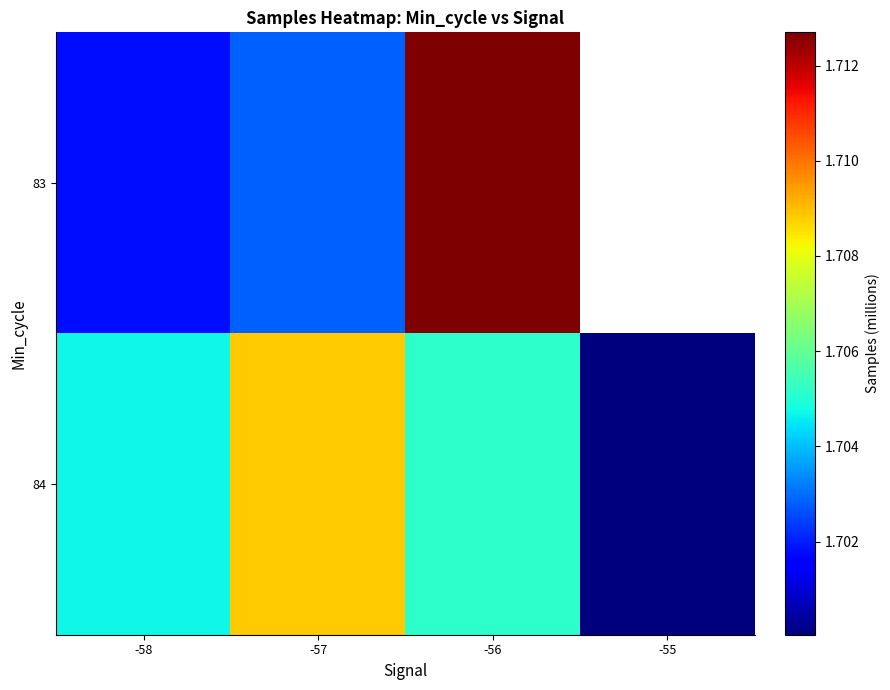

The value of 83 at -57 is 2.3. True or false?

False